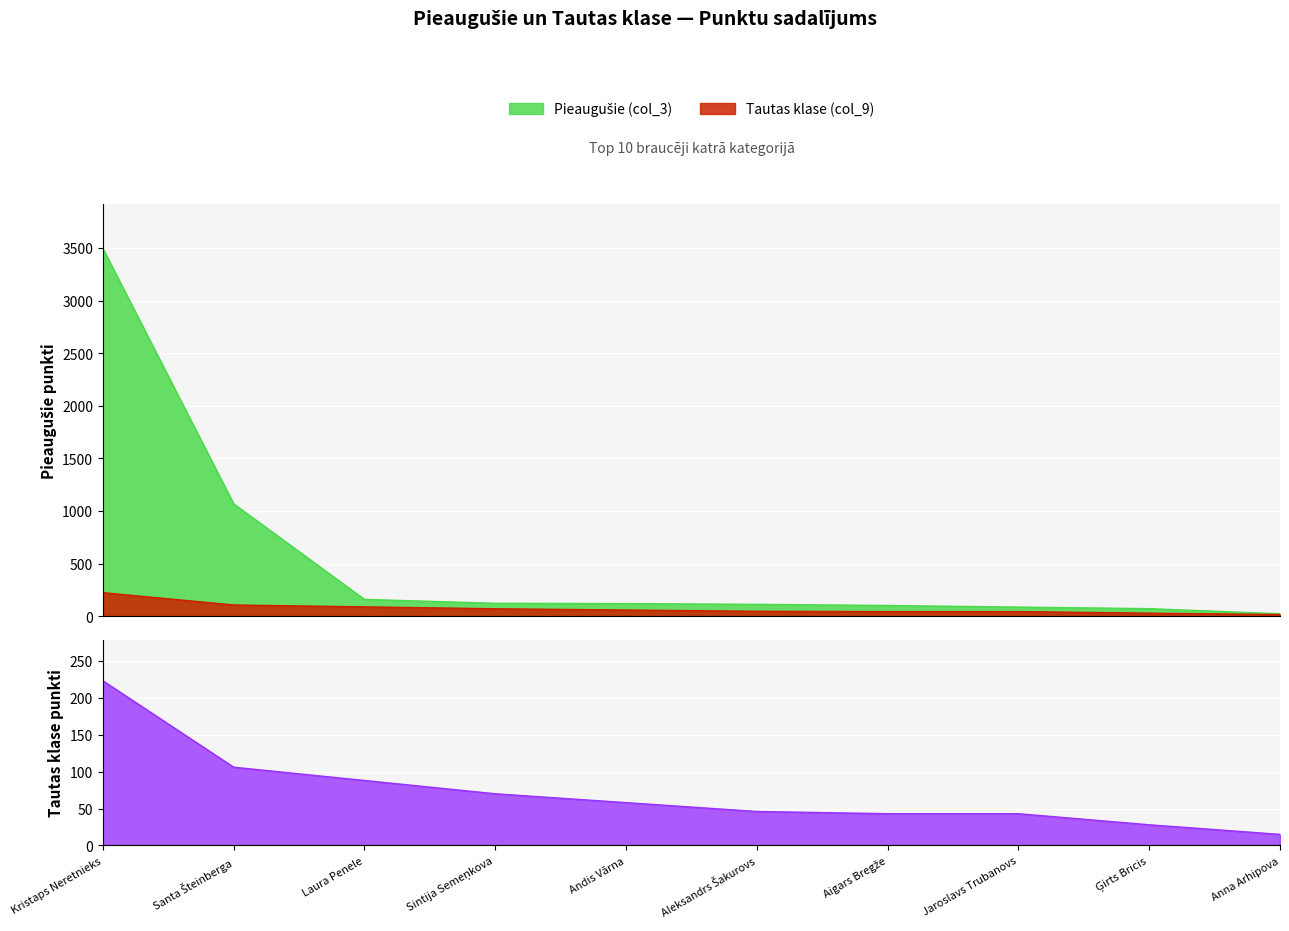

What is the sum of all Pieaugušie (col_3) values?

5353